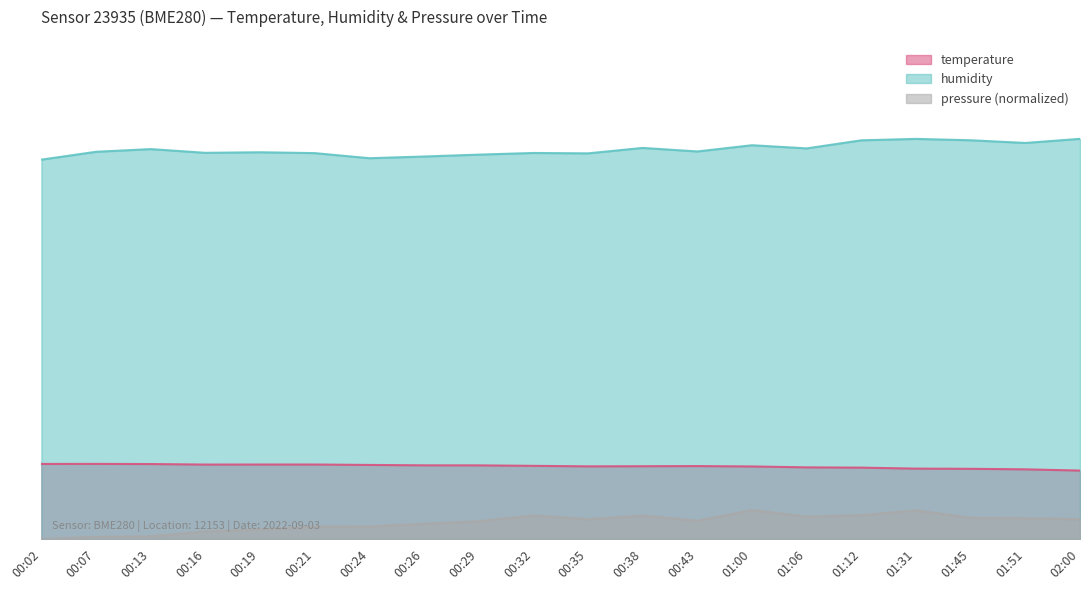

In temperature, how many points are lower than both neighbors (excluding endpoints)?

2